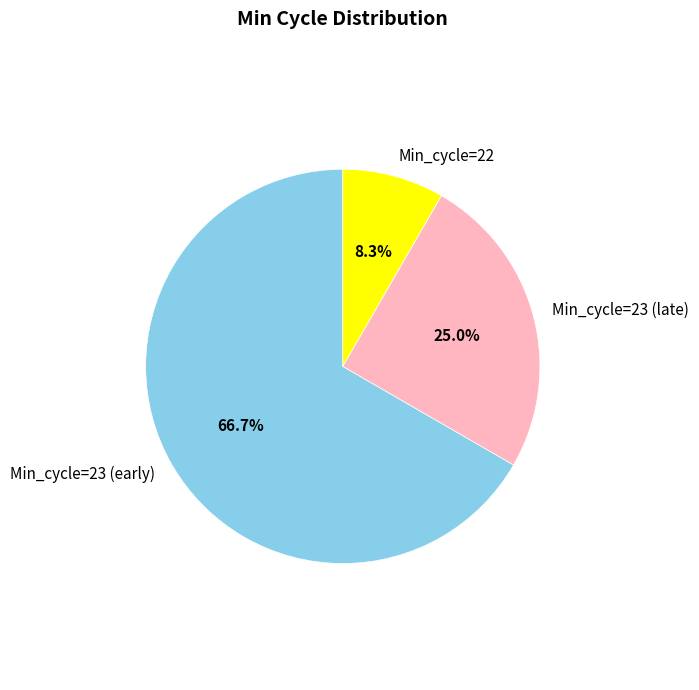

Which category accounts for the majority?

Min_cycle=23 (early)